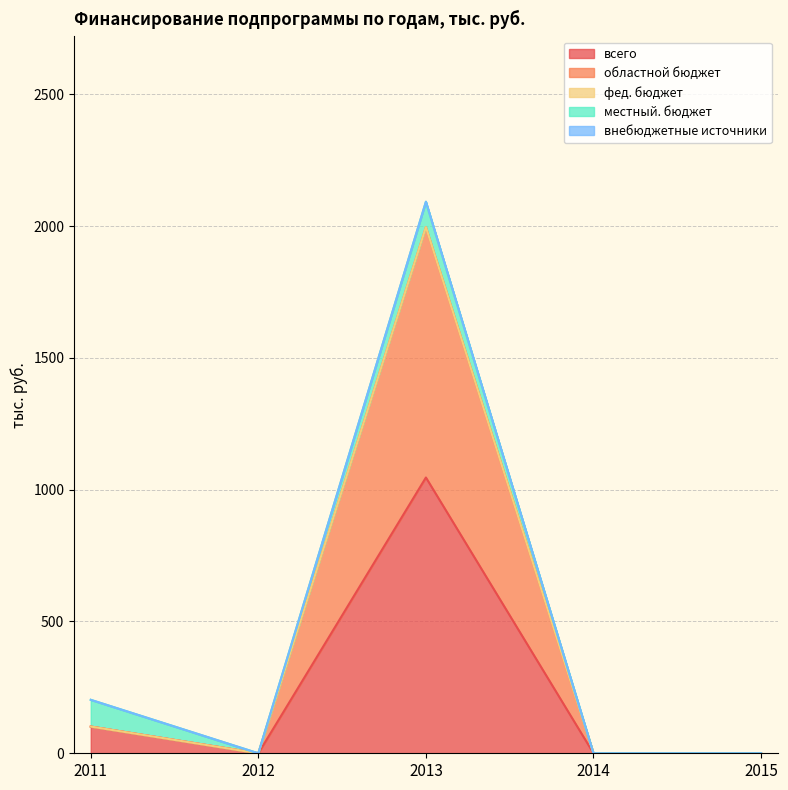

What are all the series names shown in the legend?

всего, областной бюджет, фед. бюджет, местный. бюджет, внебюджетные источники